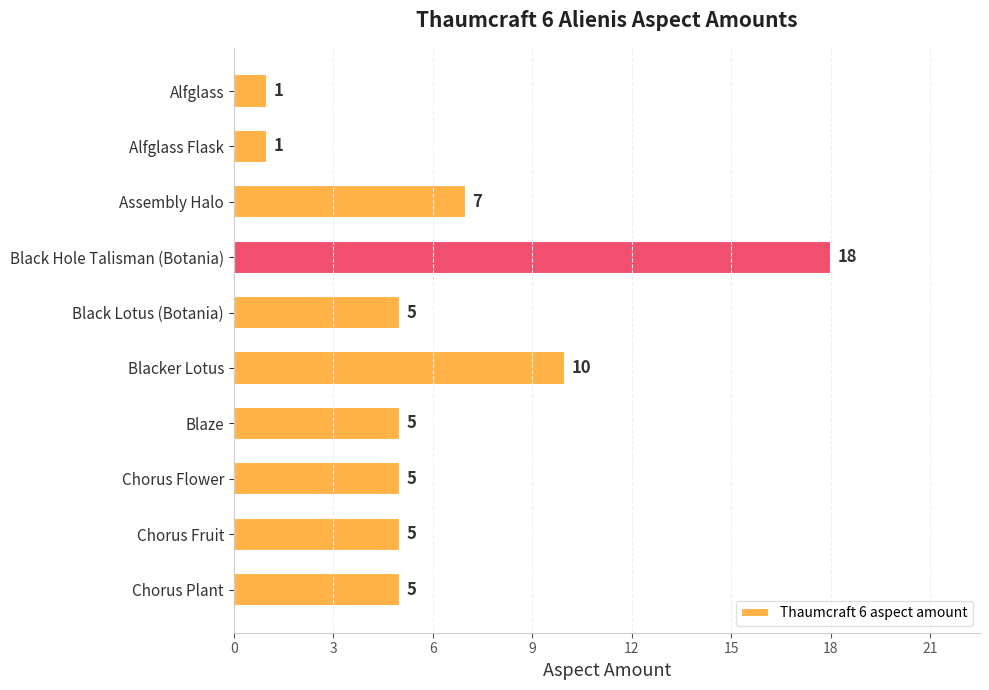

What is the difference between the maximum and second lowest values?

17